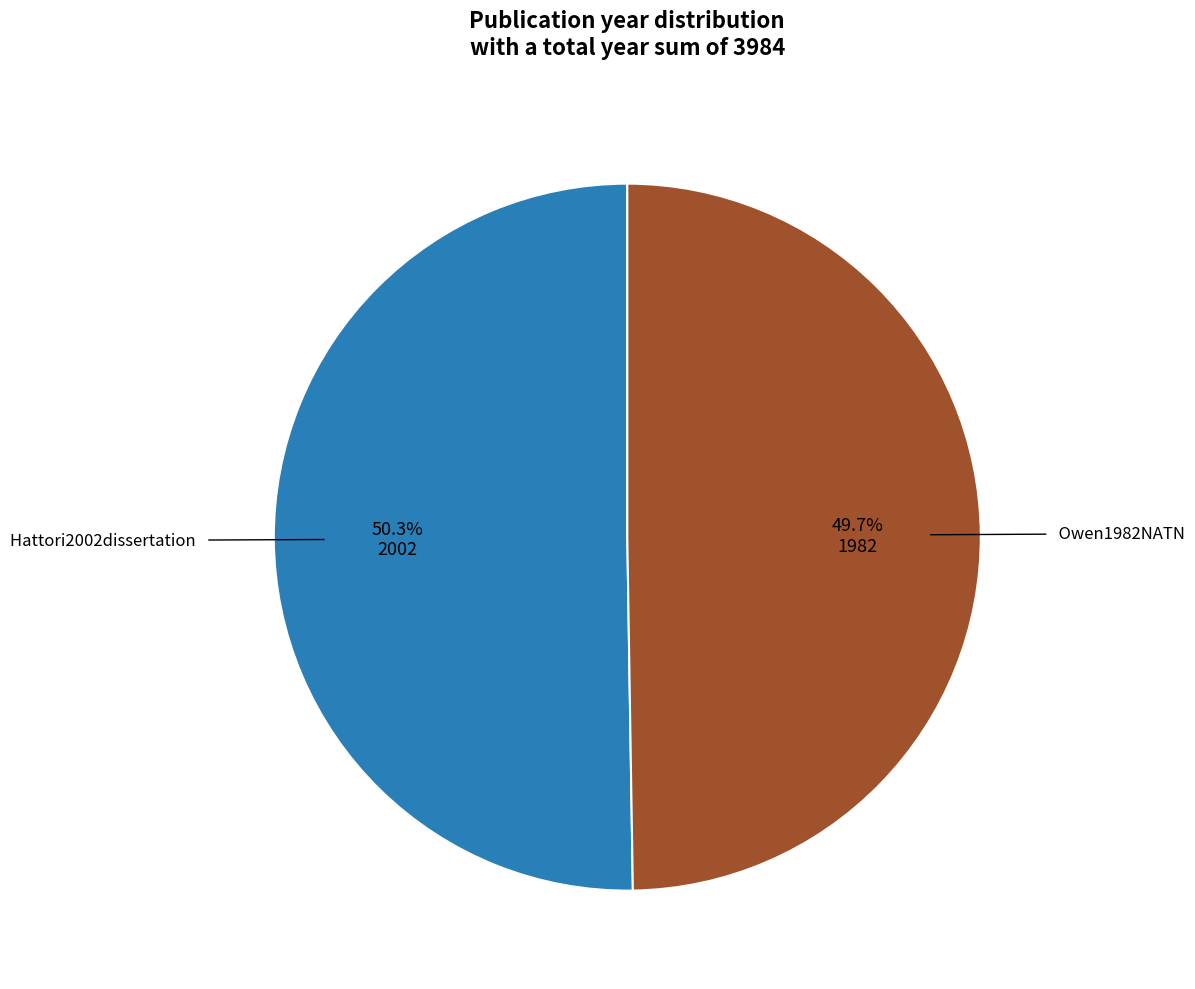

Is there any slice that represents more than half of the pie?

Yes